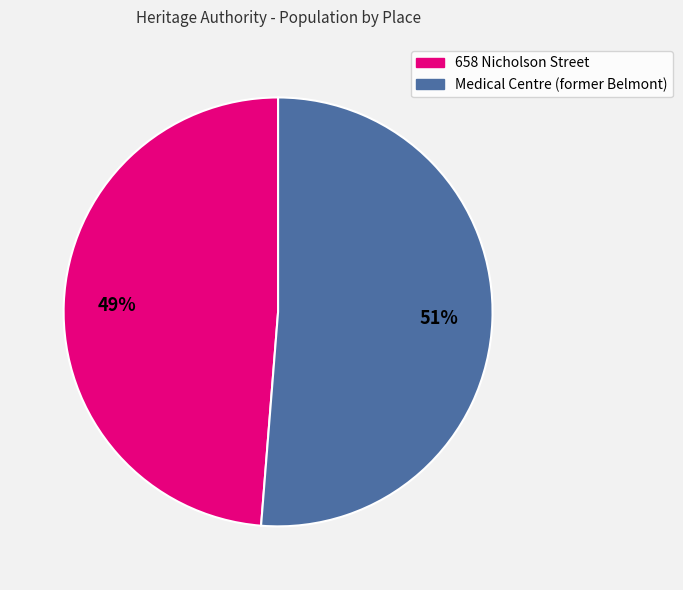

Does any single category account for the majority?

Yes